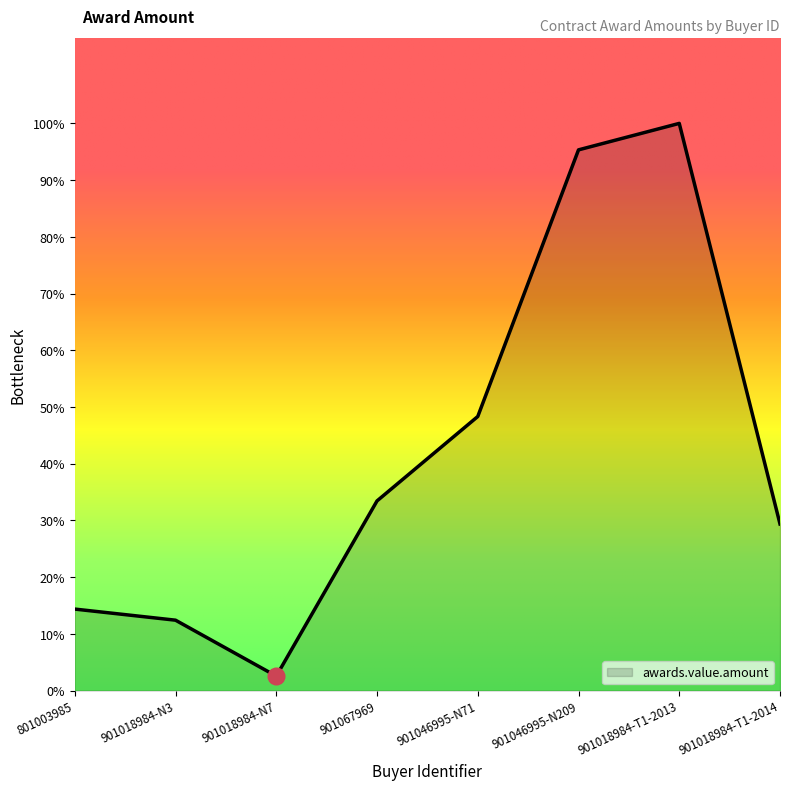

Does the chart display data point markers on the line(s)?

No